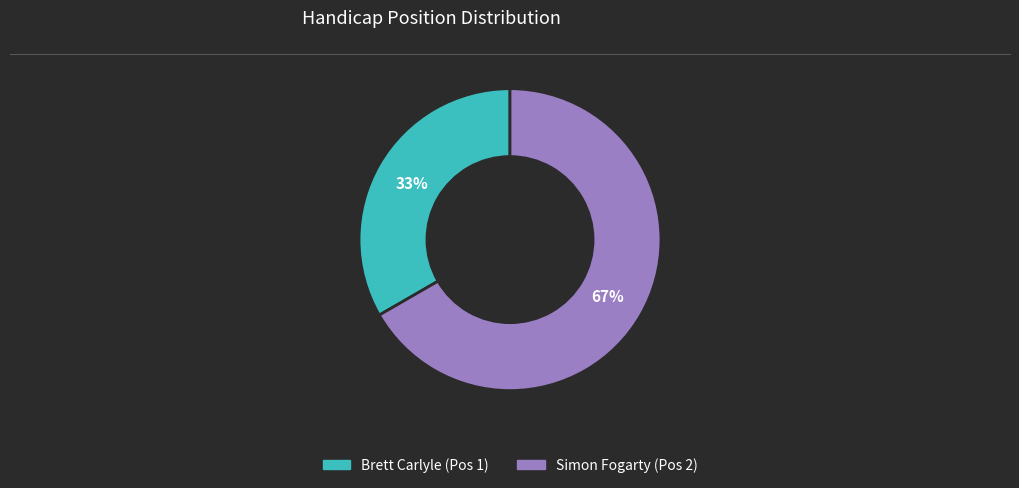

Is there a majority slice in this chart?

Yes